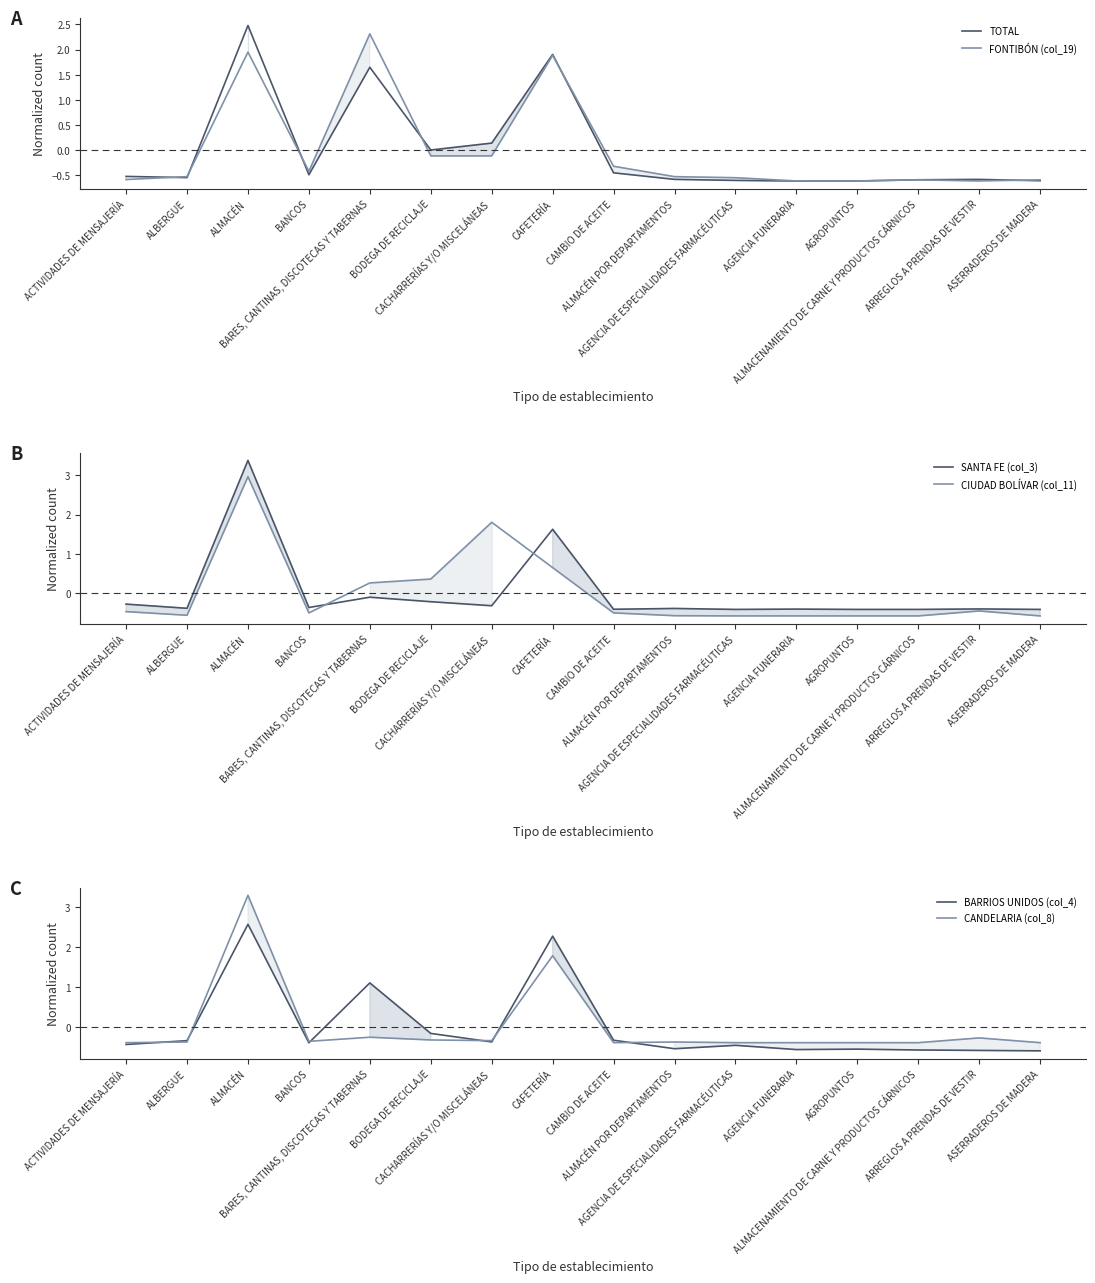

What is the total value across all series at ASERRADEROS DE MADERA?

-3.2